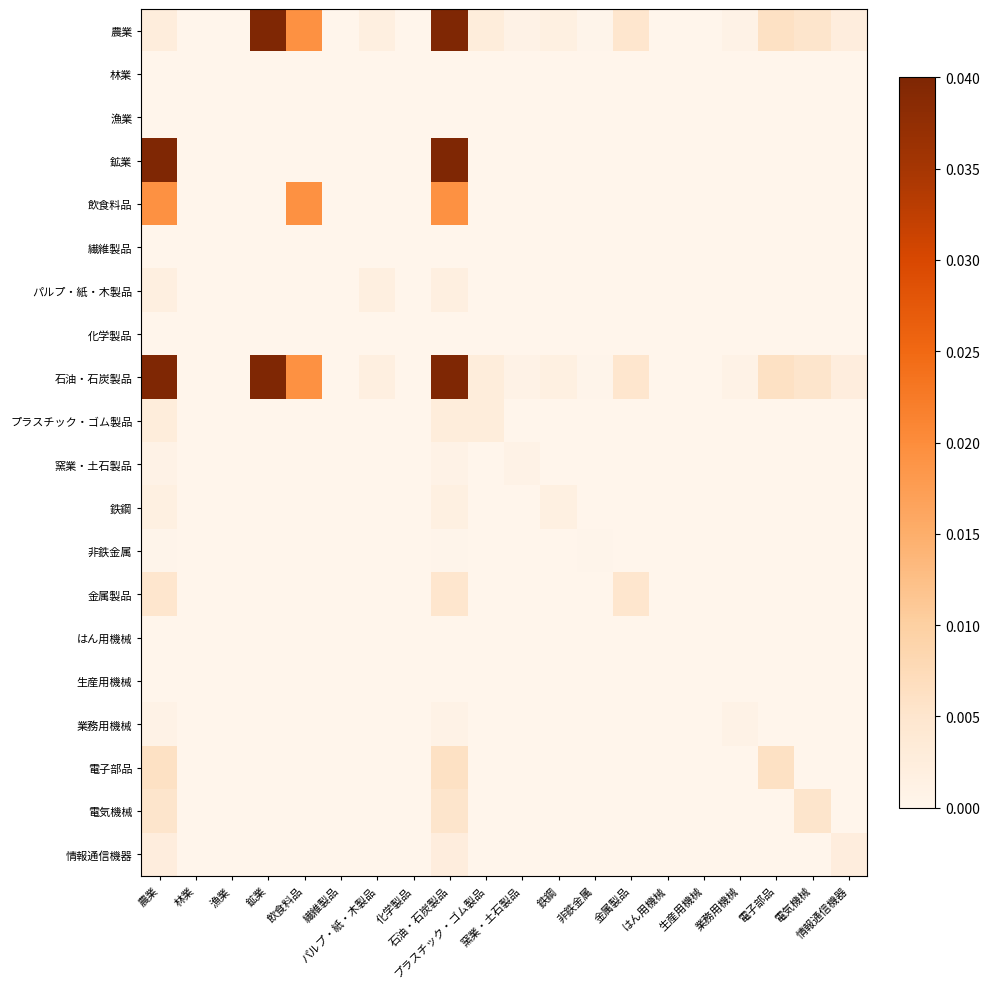

At which category is the sum across all series the highest?

石油・石炭製品